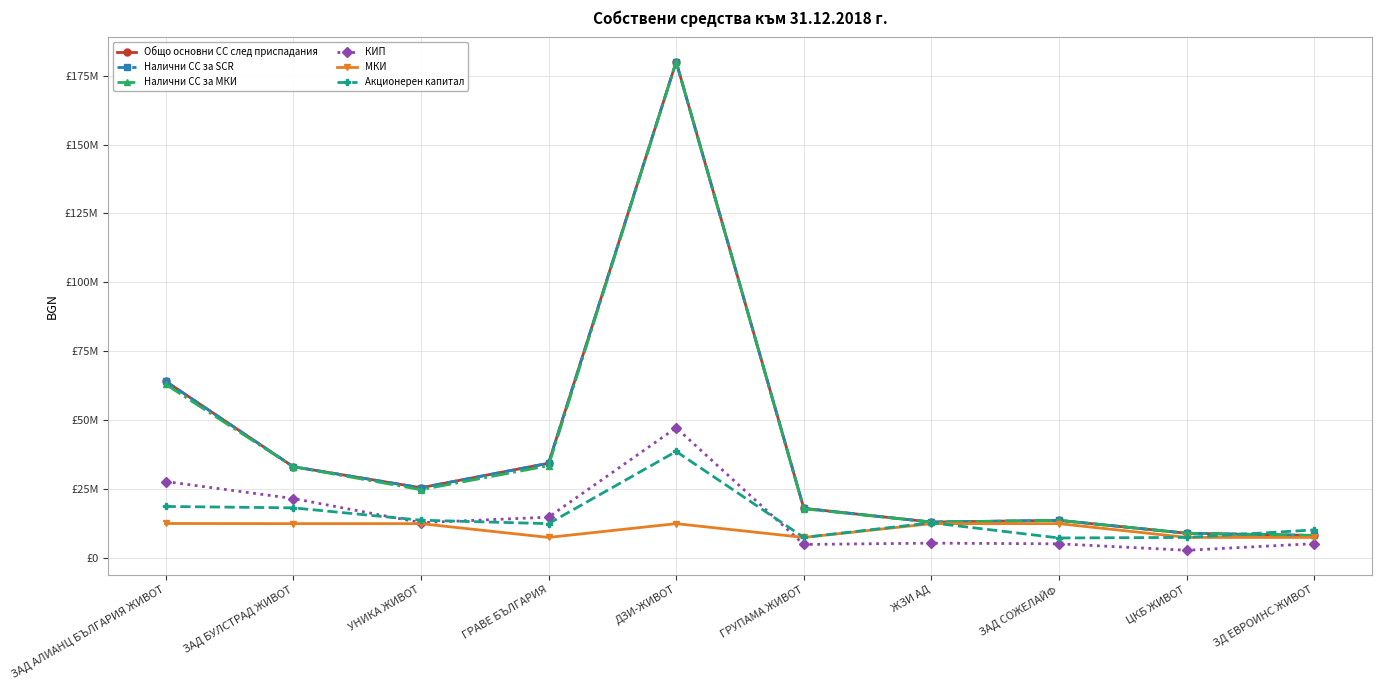

Which series has the largest total across all categories?

Общо основни СС след приспадания